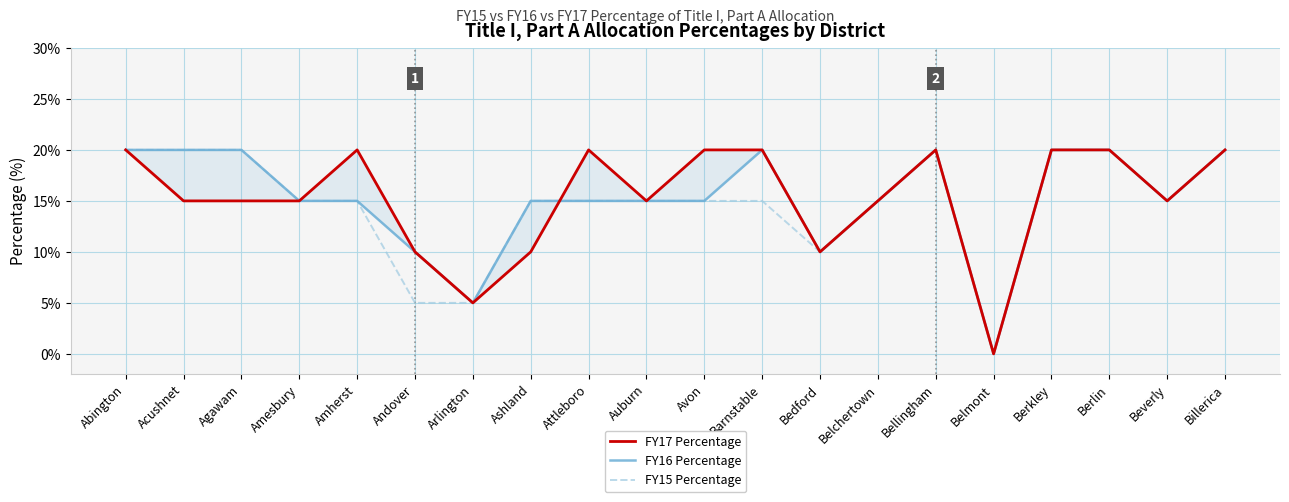

Where is the first local maximum for FY17 Percentage?

Amherst